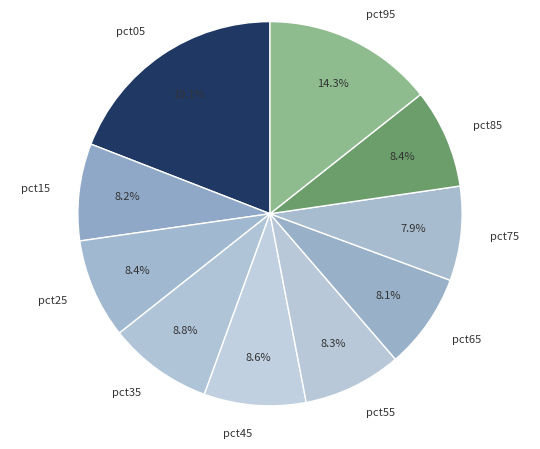

Do pct35 and pct25 together represent more than half of the pie?

No